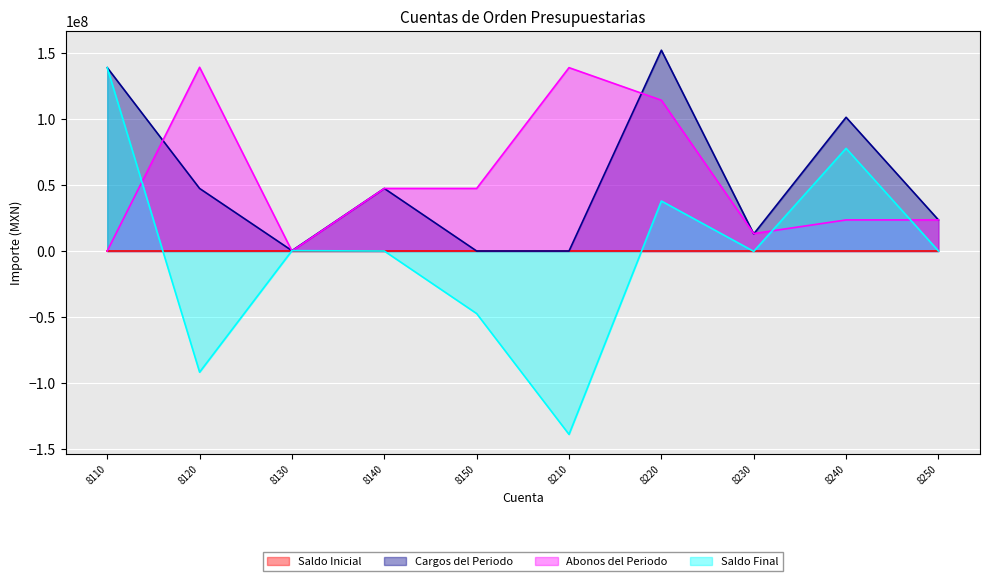

Which series has the largest range (max minus min)?

Saldo Final